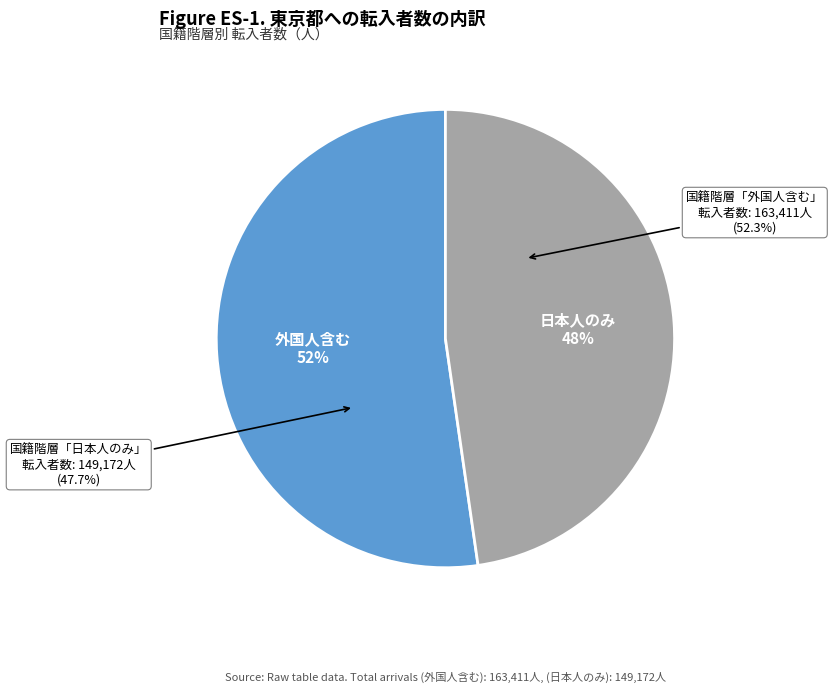

Which category has the biggest portion of the pie?

外国人含む